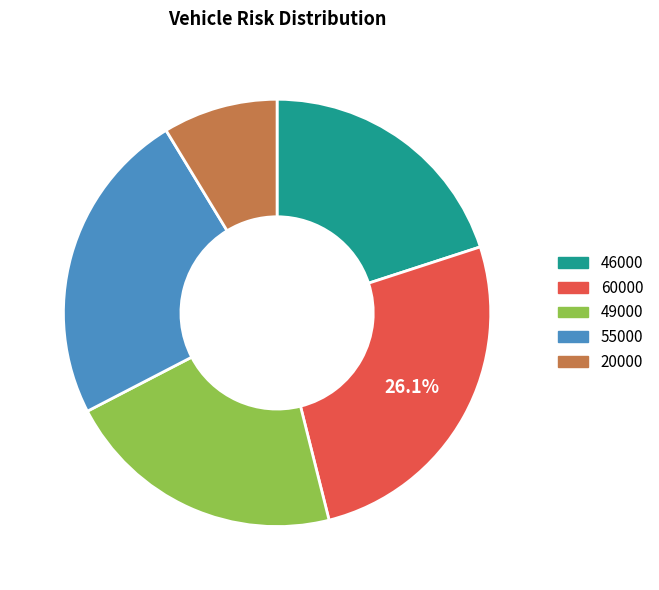

Do 49000 and 60000 together represent more than half of the pie?

No